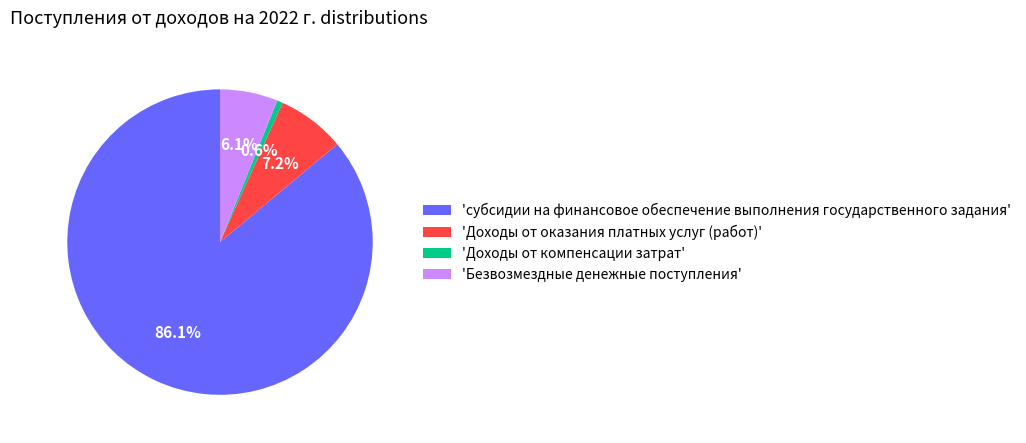

Which has a higher value, 'Безвозмездные денежные поступления' or 'Доходы от компенсации затрат'?

'Безвозмездные денежные поступления'